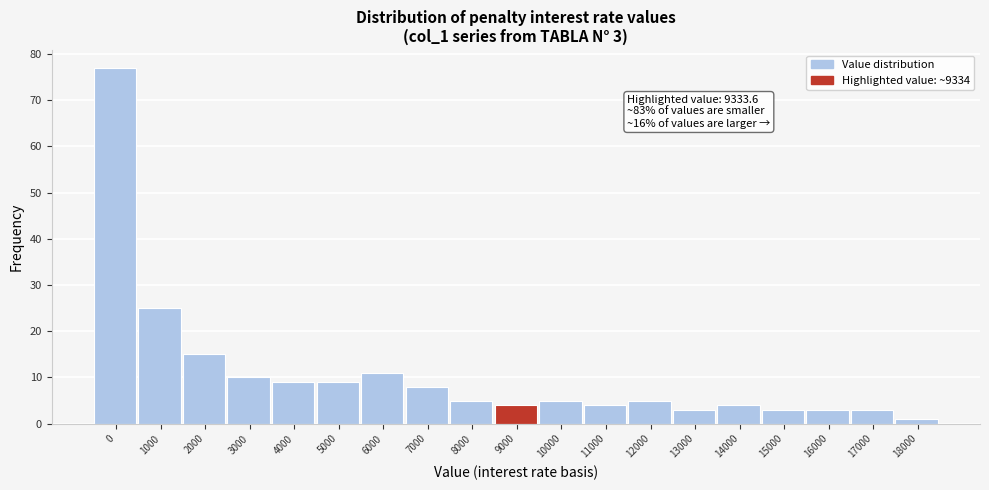

Reading left to right, what are all the values shown in this chart?

0=77	1000=25	2000=15	3000=10	4000=9	5000=9	6000=11	7000=8	8000=5	9000=4	10000=5	11000=4	12000=5	13000=3	14000=4	15000=3	16000=3	17000=3	18000=1